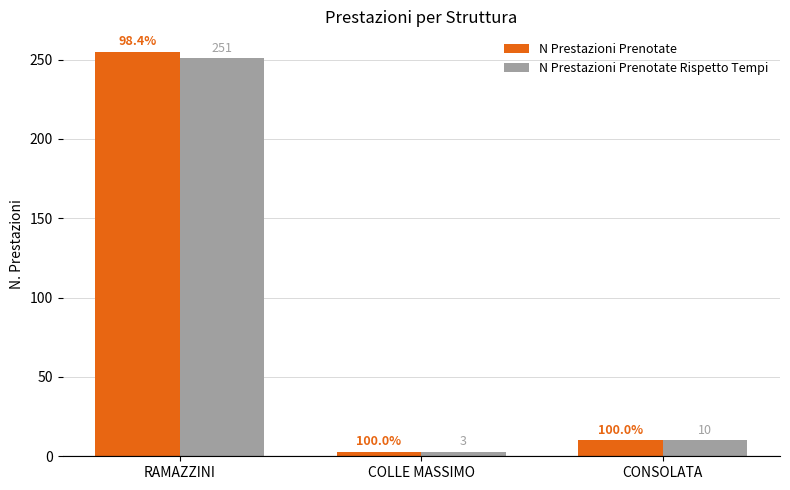

How many data points in N Prestazioni Prenotate Rispetto Tempi are less than 10?

1